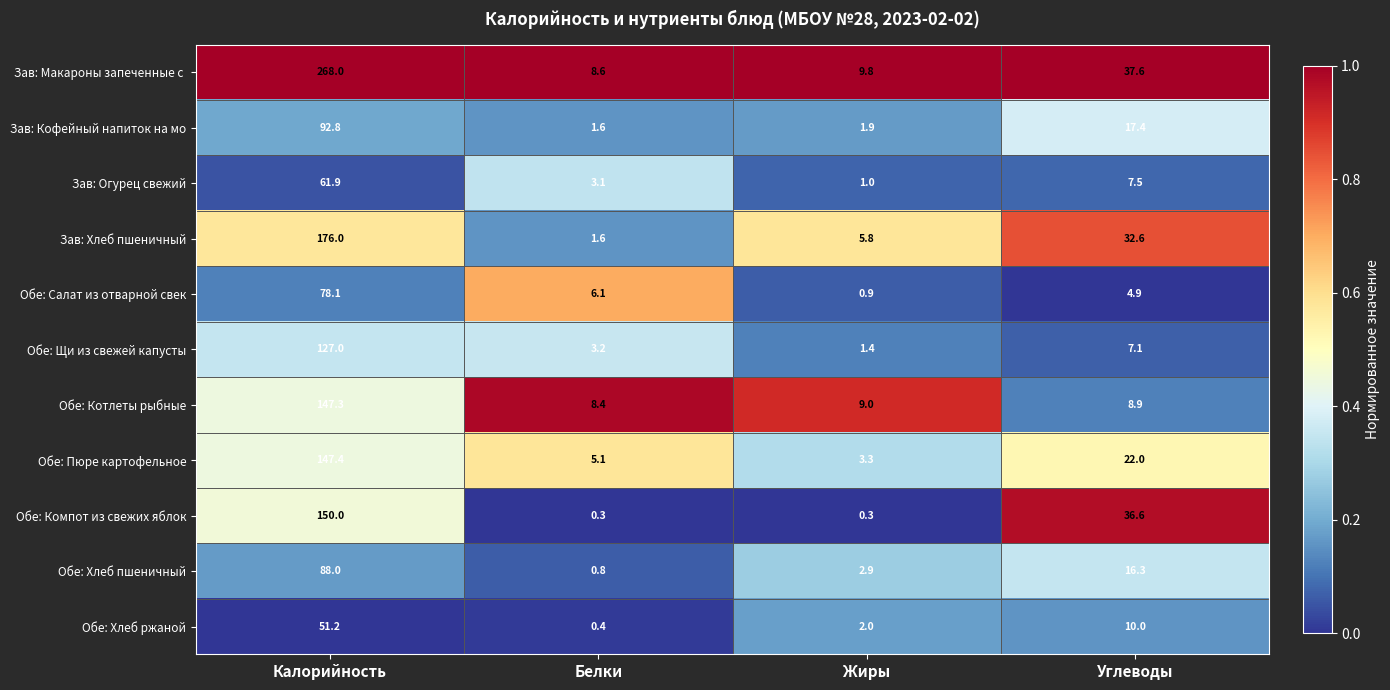

What is the spread (max minus min) of values at Калорийность?

216.8